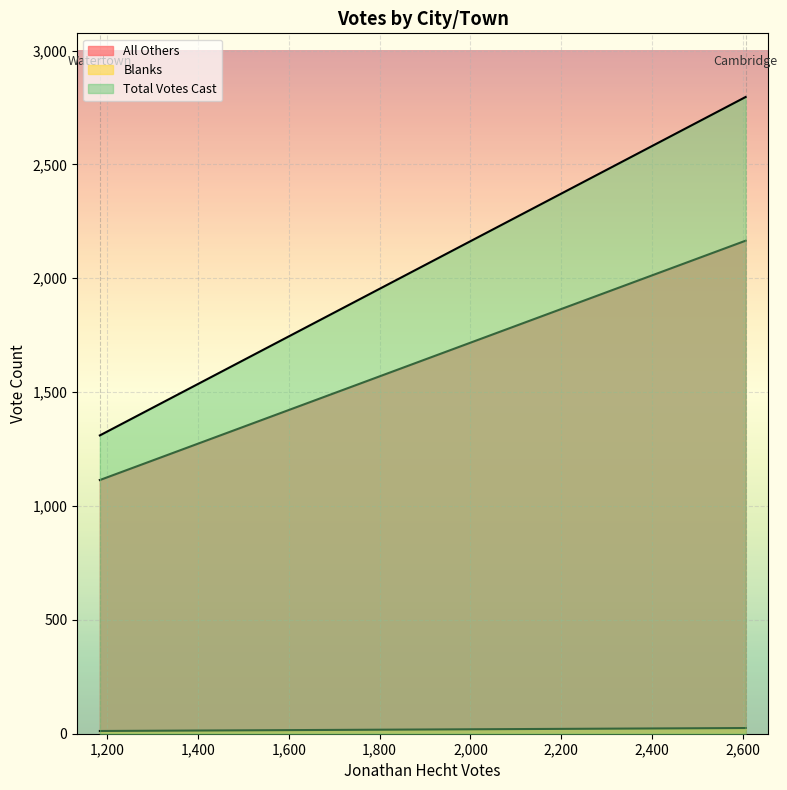

List the series in order of their overall mean, lowest first.

Blanks, All Others, Total Votes Cast